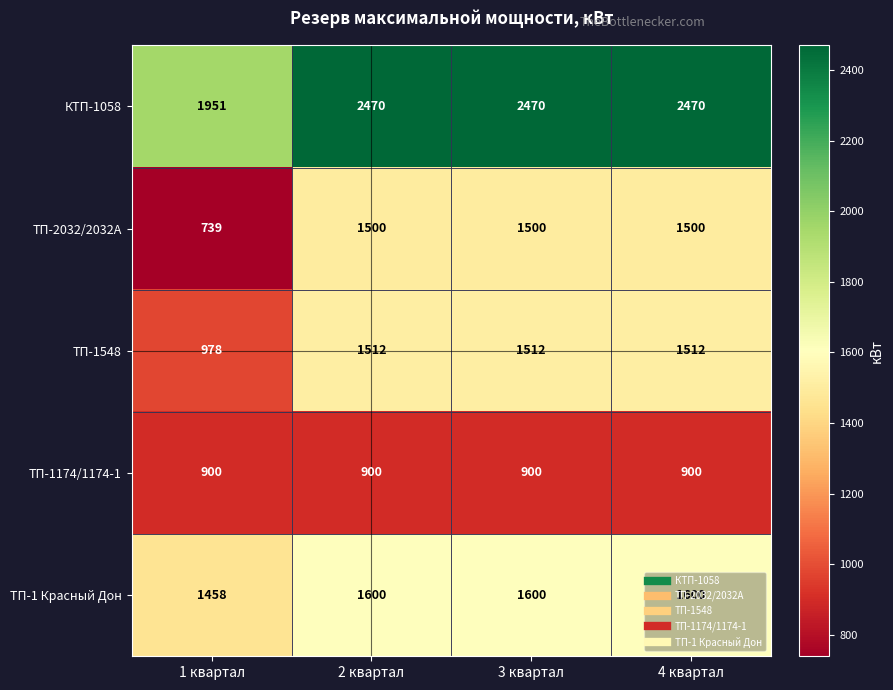

List the series in order of their peak value, highest first.

КТП-1058, ТП-1 Красный Дон, ТП-1548, ТП-2032/2032А, ТП-1174/1174-1